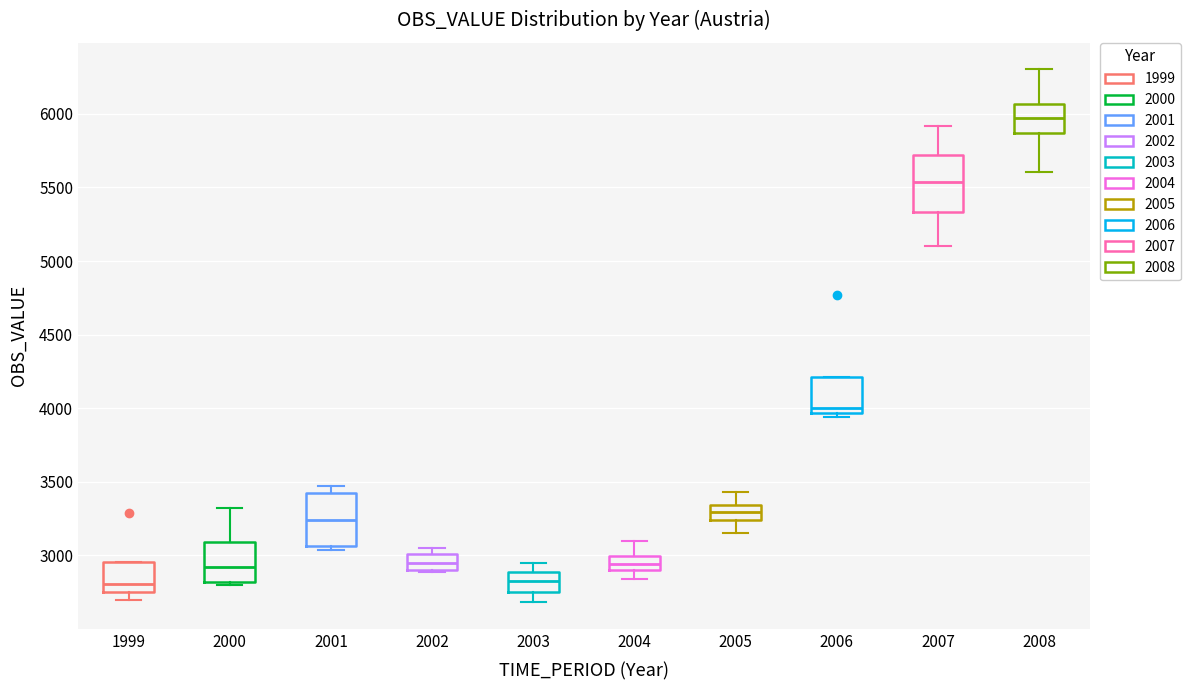

Reading left to right, read every box against the y-axis: the position of its median line, the range the box covers, and the ends of its whiskers. The values are not printed on the chart, so give them approximately, as read against the axis.

1999: median 2800, box 2750 to 2950, whiskers 2700 to 2950
2000: median 2900, box 2800 to 3100, whiskers 2800 (just below the box's lower edge) to 3300
2001: median 3250, box 3050 to 3400, whiskers 3050 (just below the box's lower edge) to 3450
2002: median 2950, box 2900 to 3000, whiskers 2900 to 3050
2003: median 2800, box 2750 to 2900, whiskers 2700 to 2950
2004: median 2950, box 2900 to 3000, whiskers 2850 to 3100
2005: median 3300, box 3250 to 3350, whiskers 3150 to 3450
2006: median 4000, box 3950 to 4200, whiskers 3950 (just below the box's lower edge) to 4200
2007: median 5550, box 5350 to 5700, whiskers 5100 to 5900
2008: median 5950, box 5850 to 6050, whiskers 5600 to 6300